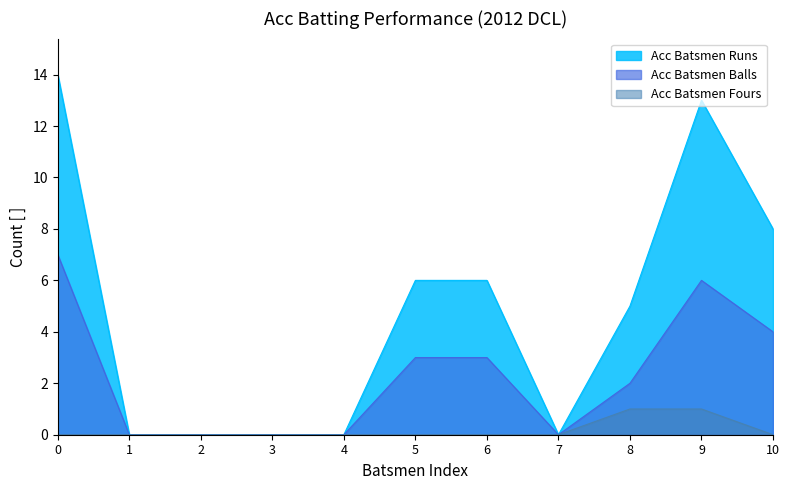

What is the sum of the Acc Batsmen Balls values at 9 and 7?

6